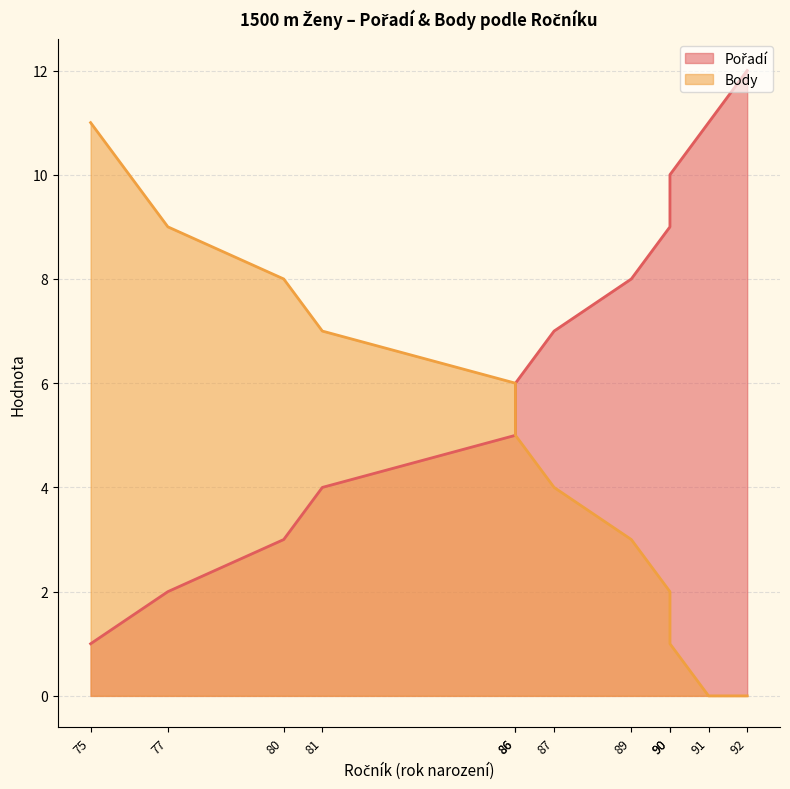

Rank the categories by Pořadí value from lowest to highest.

75, 77, 80, 81, 86, 86, 87, 89, 90, 90, 91, 92